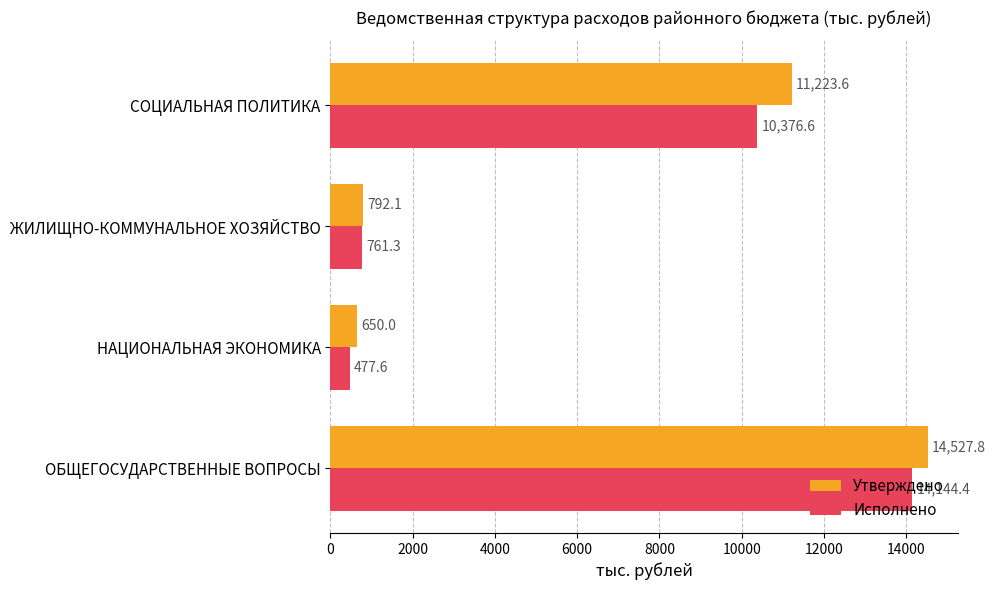

Which series has the largest total across all categories?

Утверждено